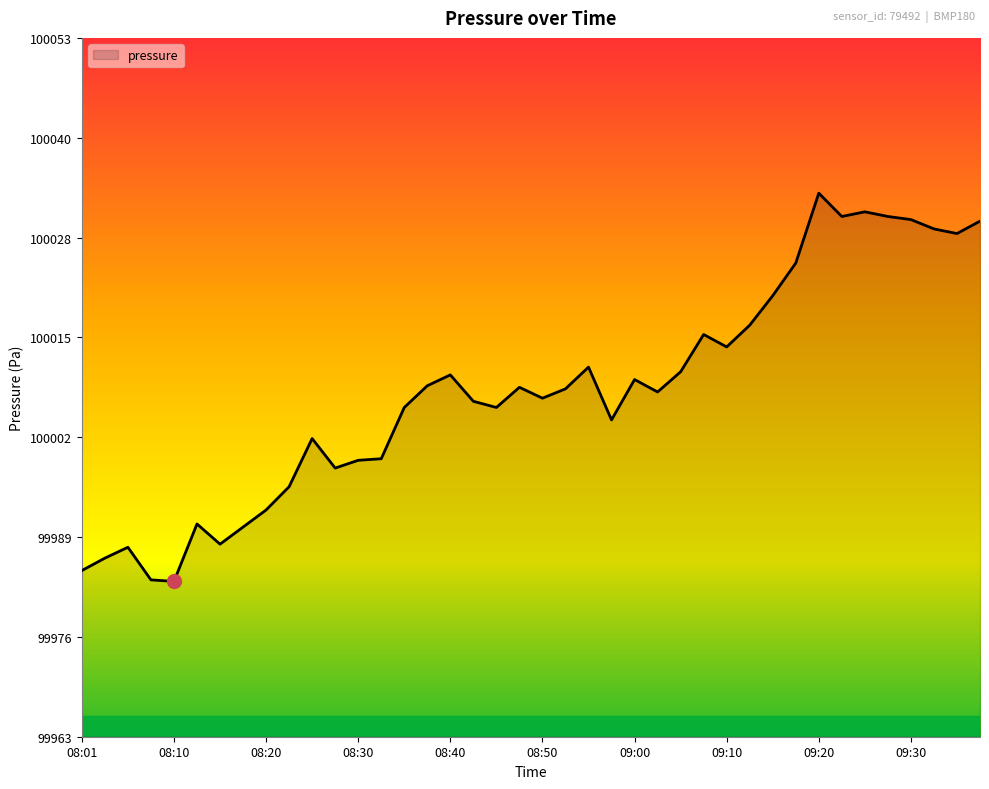

Does the chart have visible grid lines?

No